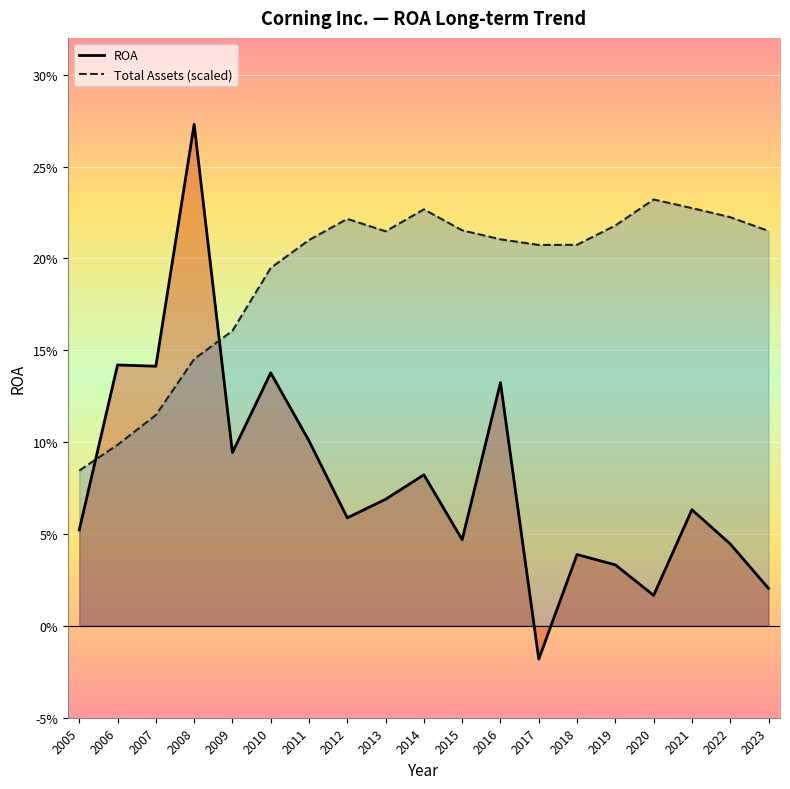

Which series has the largest total across all categories?

Total Assets (scaled)